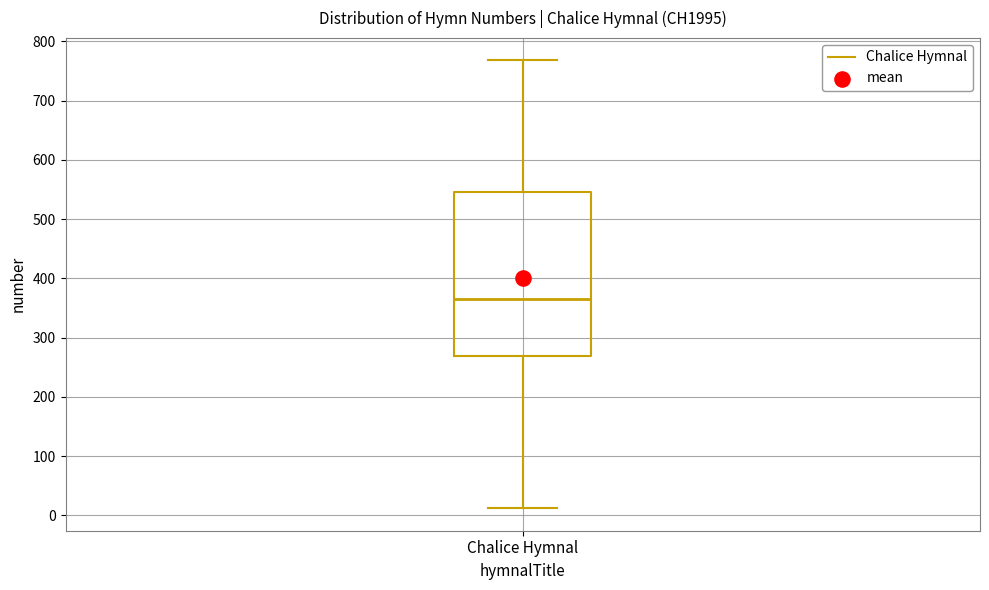

Where does the median line of the box for Chalice Hymnal sit on the y-axis? The values are not printed on the chart, so give them approximately, as read against the axis.

370